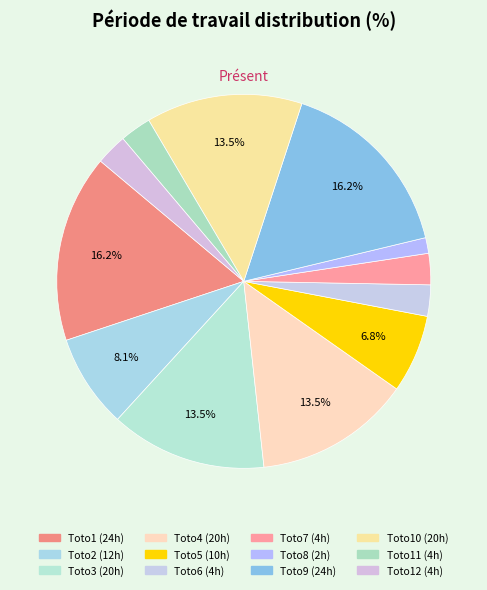

Which category has the biggest portion of the pie?

Toto1